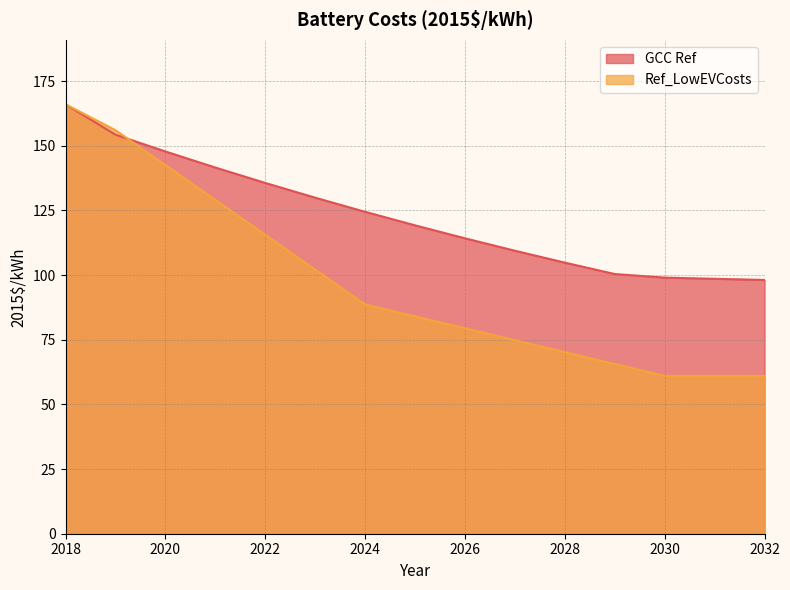

Reading left to right, what are all the values shown in this chart?

GCC Ref: 2018=166.0	2019=154.2	2020=147.8	2021=141.6	2022=135.6	2023=129.9	2024=124.4	2025=119.2	2026=114.2	2027=109.4	2028=104.8	2029=100.4	2030=99.0	2031=98.5	2032=98.1
Ref_LowEVCosts: 2018=166.0	2019=156.0	2020=142.5	2021=129.1	2022=115.6	2023=102.1	2024=88.6	2025=84.0	2026=79.4	2027=74.8	2028=70.2	2029=65.6	2030=61.0	2031=61.0	2032=61.0